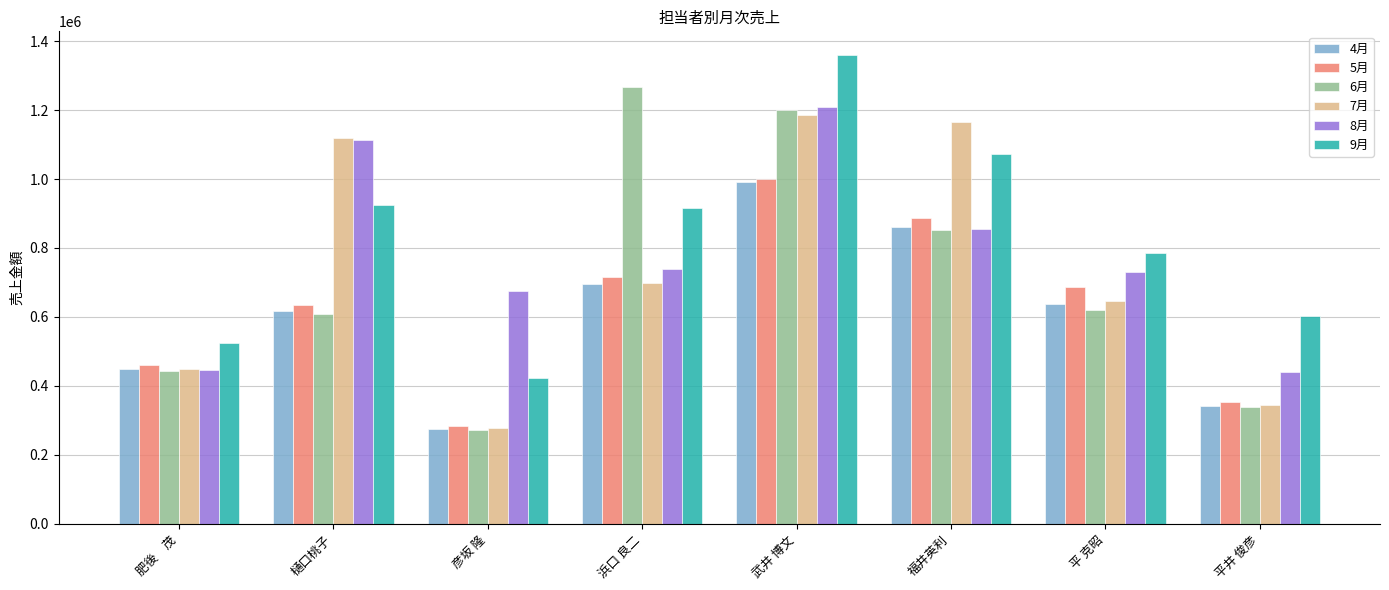

What is the value of the 9月 bar at the 2nd from the left?

923641